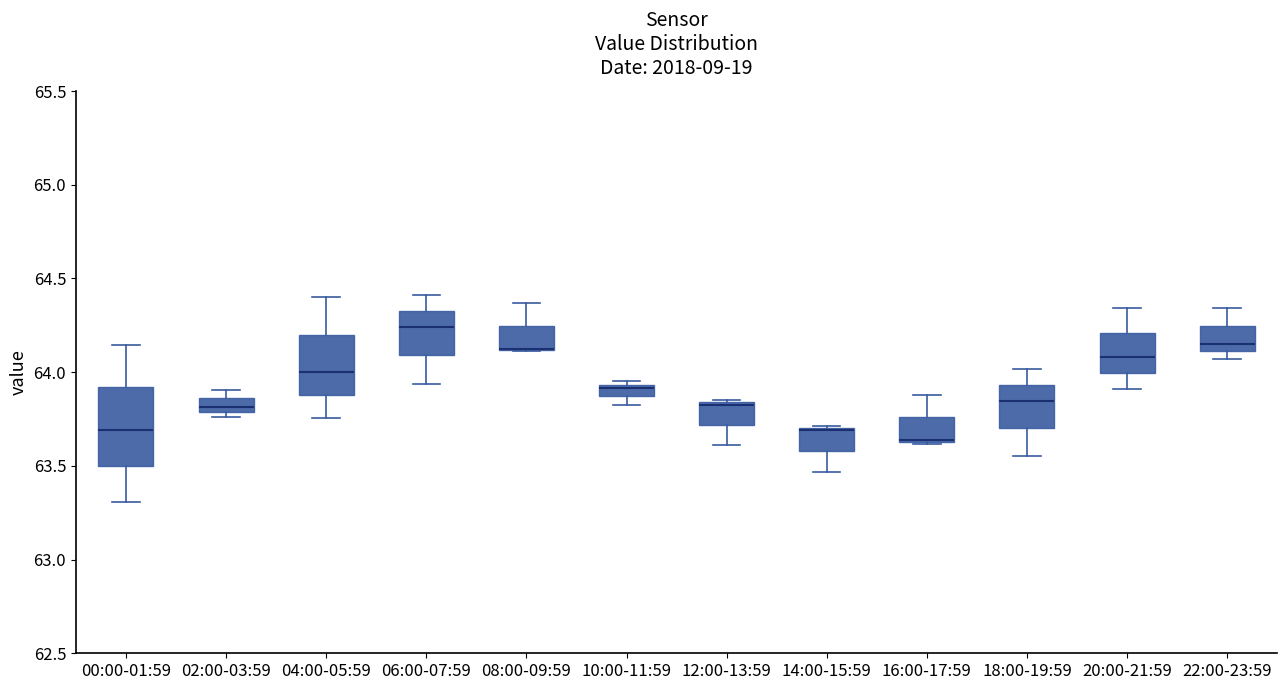

Comparing the boxes themselves (not the whiskers), which one is the tallest?

00:00-01:59